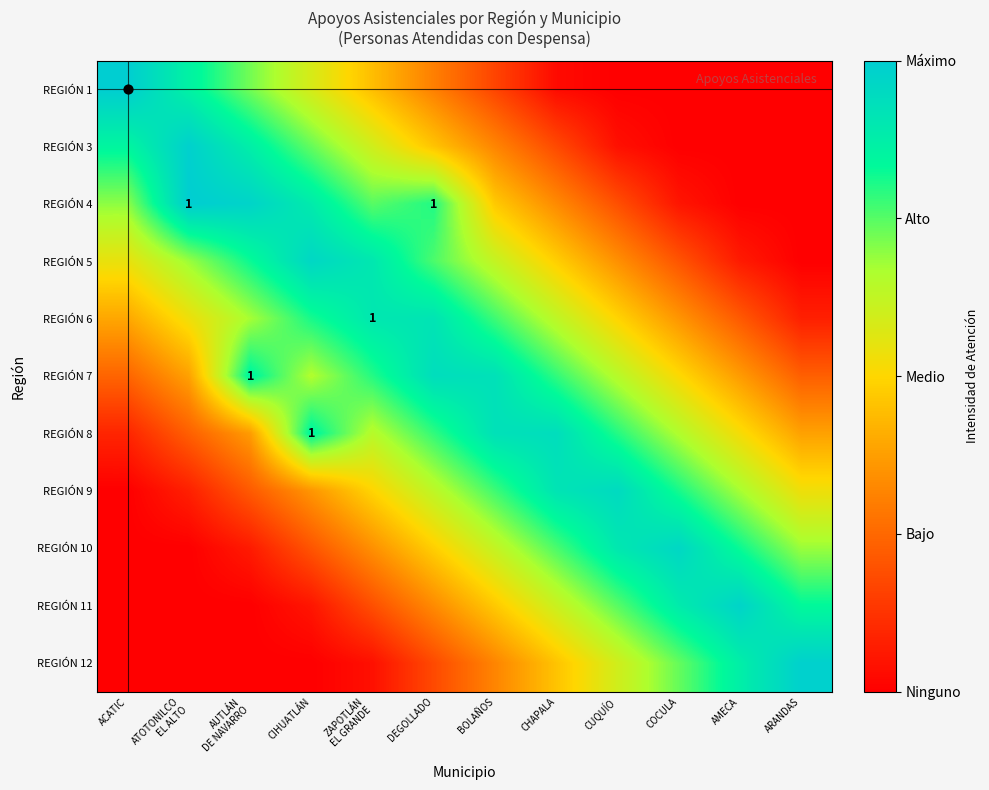

List the labels in order of REGIÓN 11 value, largest first.

AMECA, COCULA, ARANDAS, CUQUÍO, CHAPALA, BOLAÑOS, DEGOLLADO, ZAPOTLÁN EL GRANDE, CIHUATLÁN, ACATIC, ATOTONILCO EL ALTO, AUTLÁN DE NAVARRO